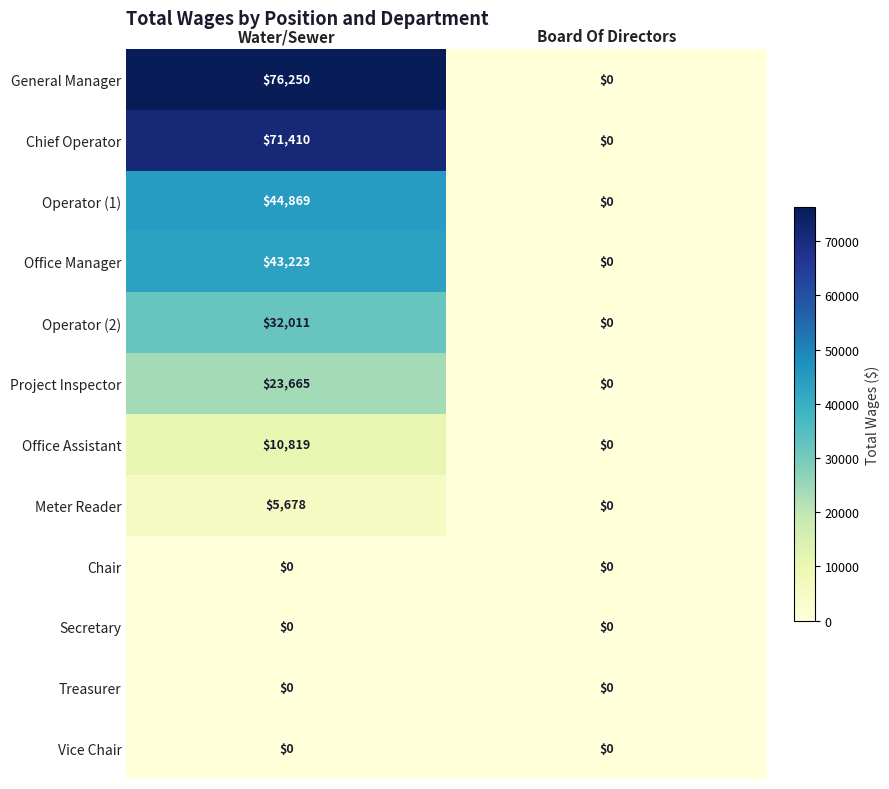

List the labels in order of Project Inspector value, largest first.

Water/Sewer, Board Of Directors